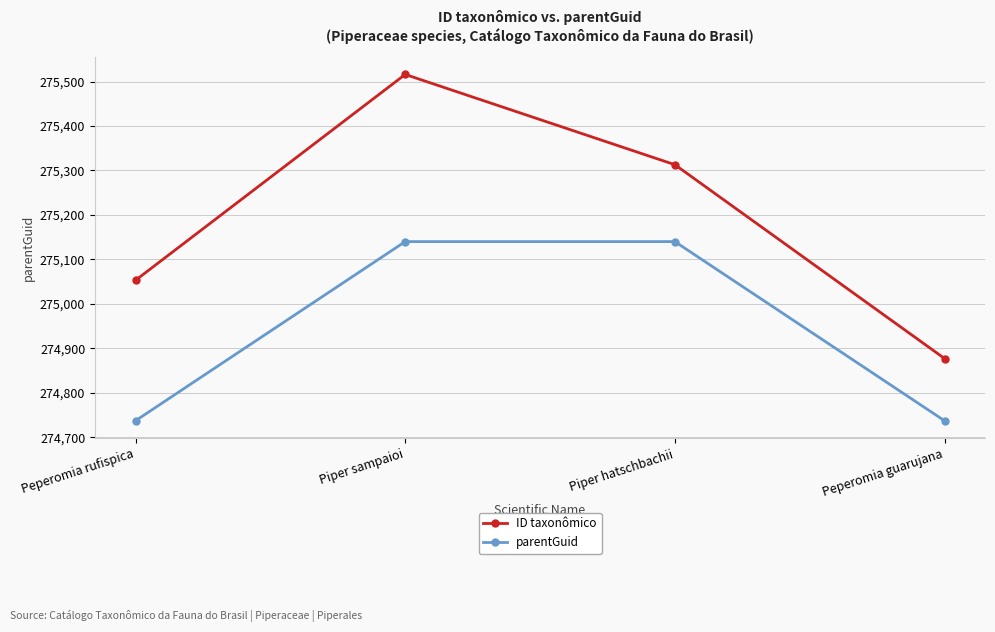

What position from the left is Piper hatschbachii?

3